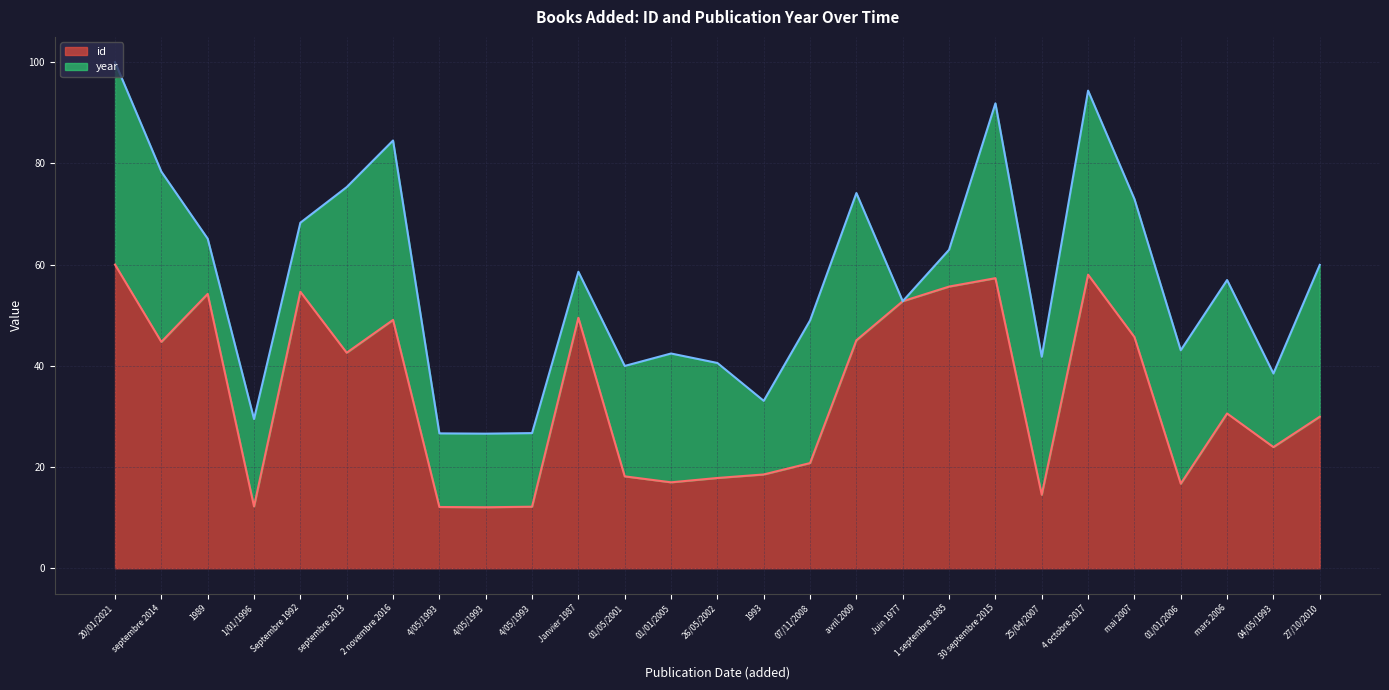

What is the ratio of the value at Septembre 1992 to the value at 27/10/2010?

1.8